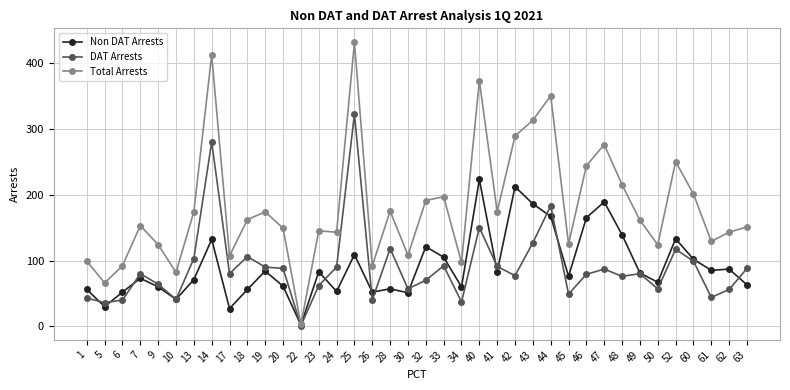

At 46, list the series in order from smallest to largest.

DAT Arrests, Non DAT Arrests, Total Arrests